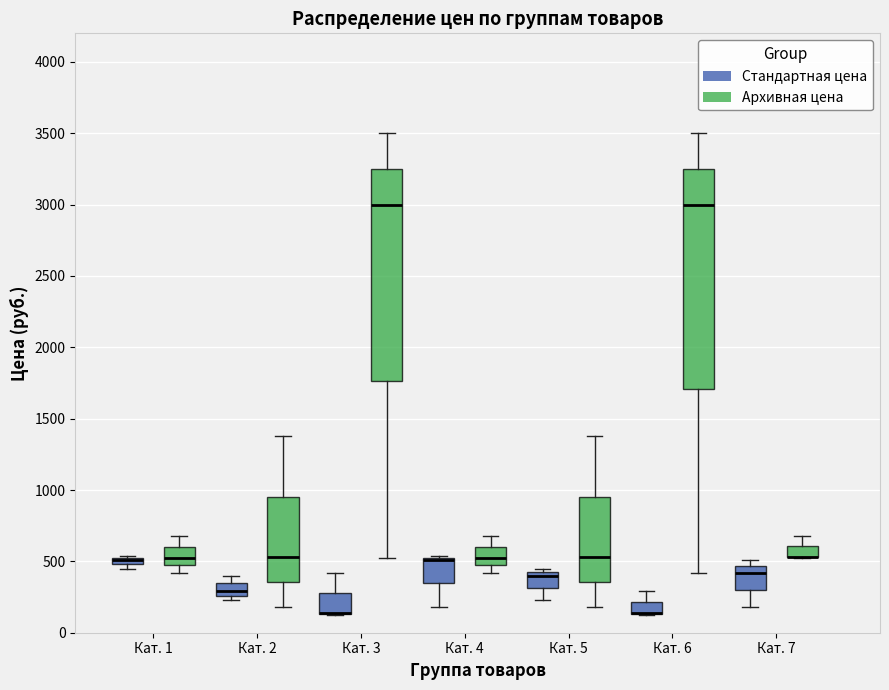

Comparing the boxes themselves (not the whiskers), which one is the tallest?

Кат. 6 (Архивная цена)